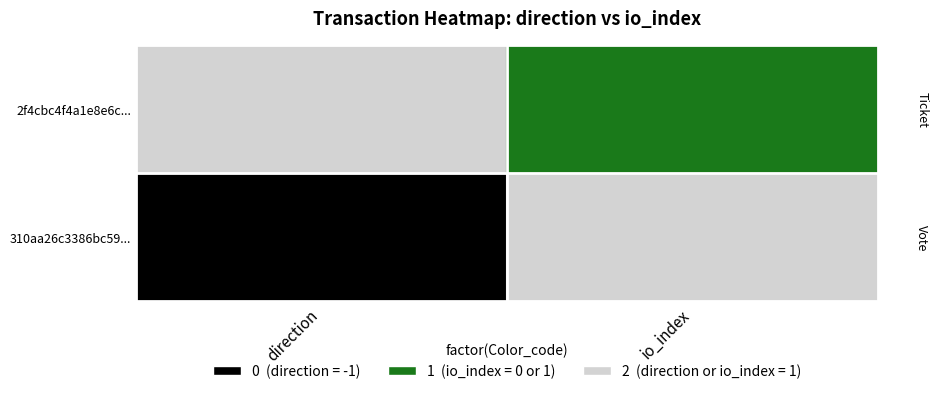

Rank the series at io_index from lowest to highest value.

2f4cbc4f, 310aa26c